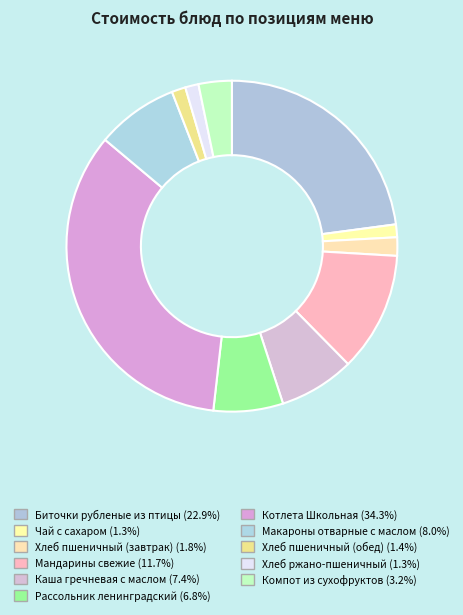

How many slices are in this pie chart?

11